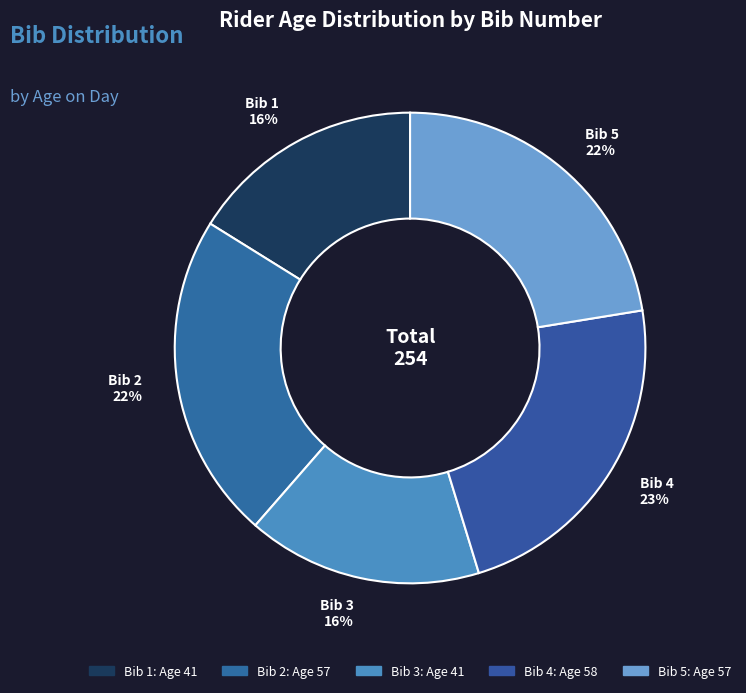

Is Bib 1 the majority of the pie?

No